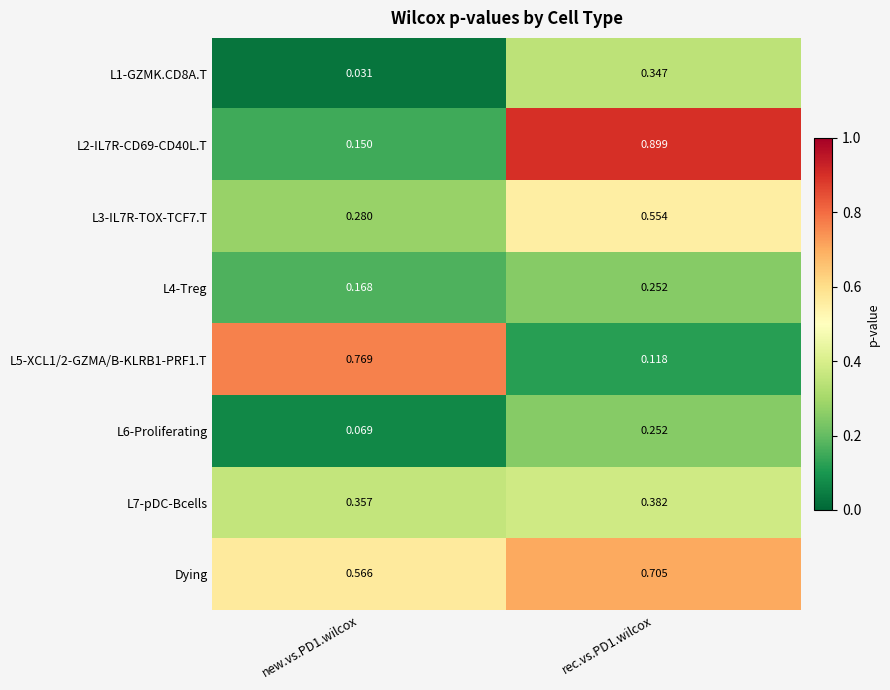

Which series has the largest total across all categories?

Dying